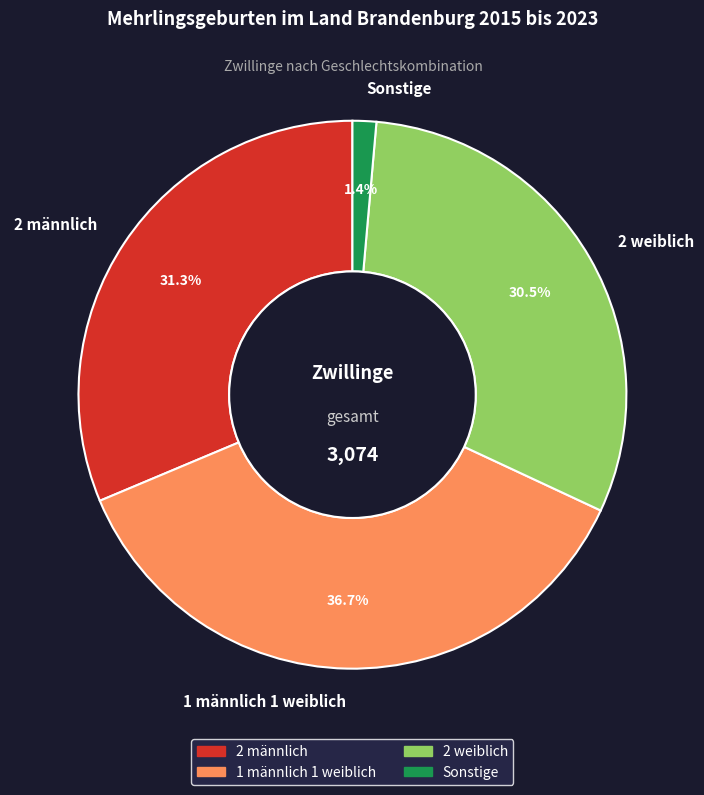

Which category has the smallest portion of the pie?

Sonstige